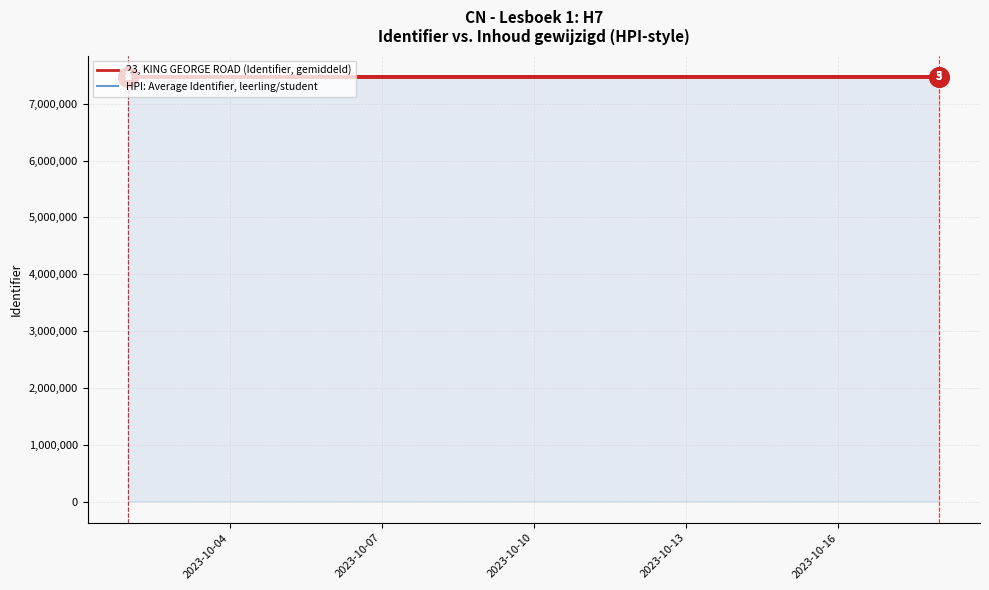

Is it true that HPI: Average Identifier, leerling/student equals 7474913 at 2023-10-10?

True